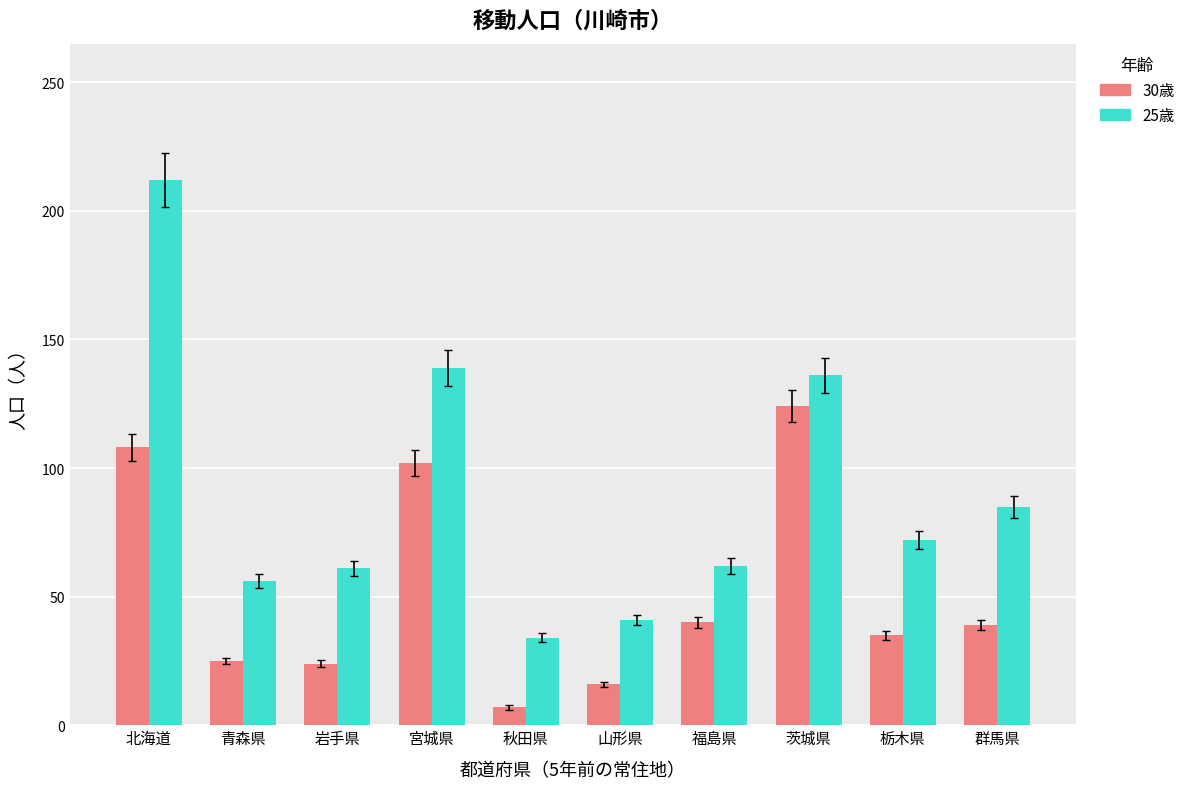

What is the value of the 30歳 bar at the 4th from the left?

102